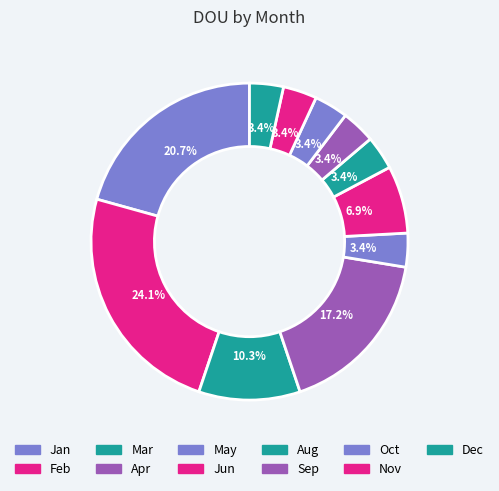

To the nearest percent, what is the difference between the largest and smallest slice percentages?

21%